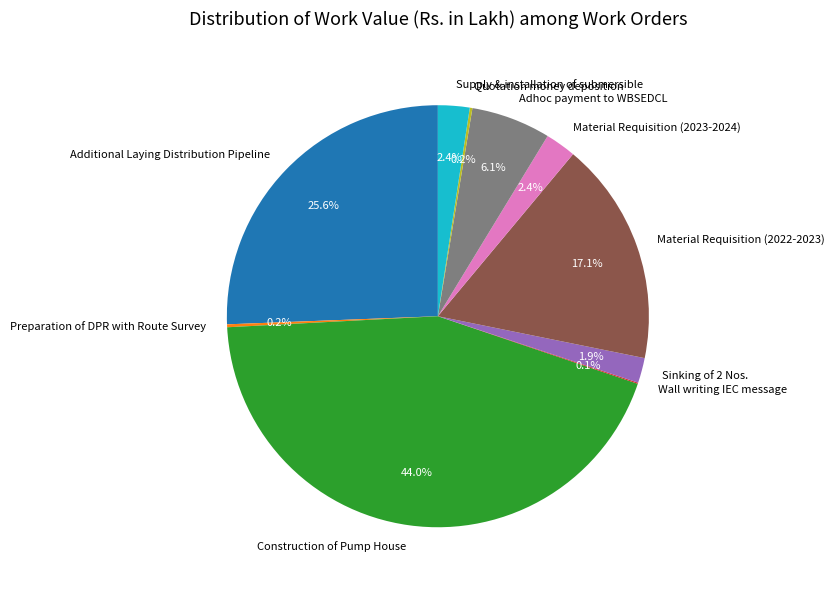

To the nearest percent, what is the average slice percentage?

10%